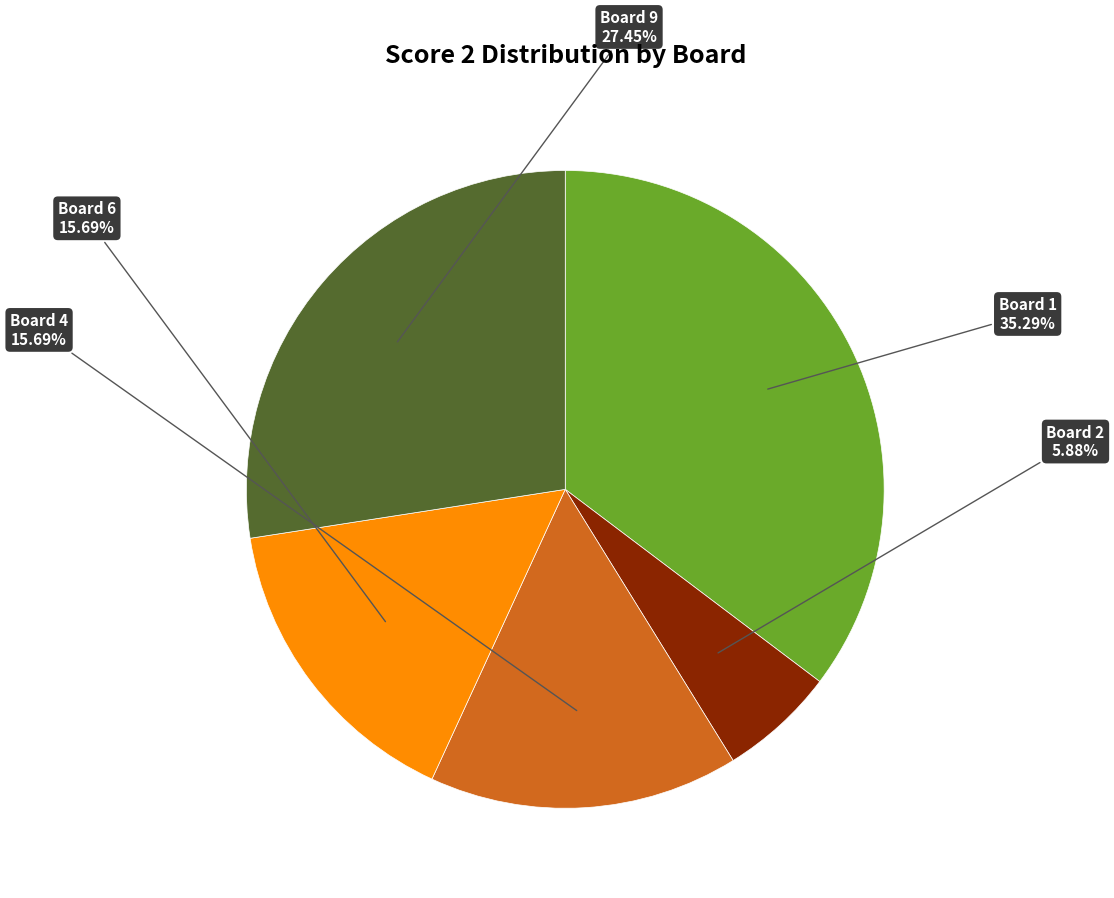

Count the number of slices in the pie.

5